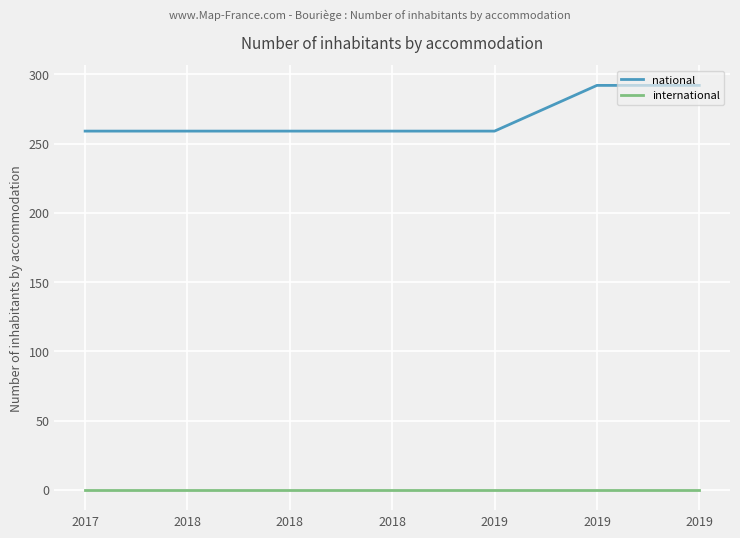

What are all the series names shown in the legend?

national, international